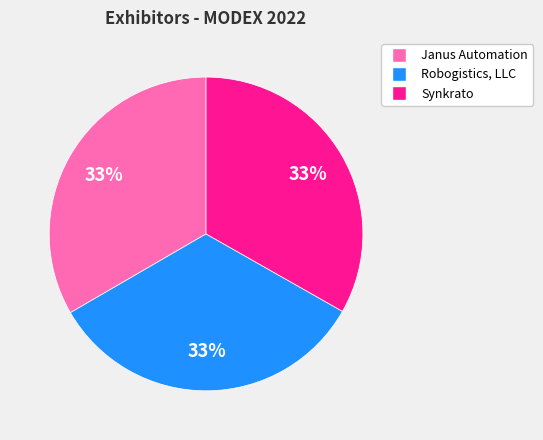

Do Janus Automation and Synkrato together represent more than half of the pie?

Yes